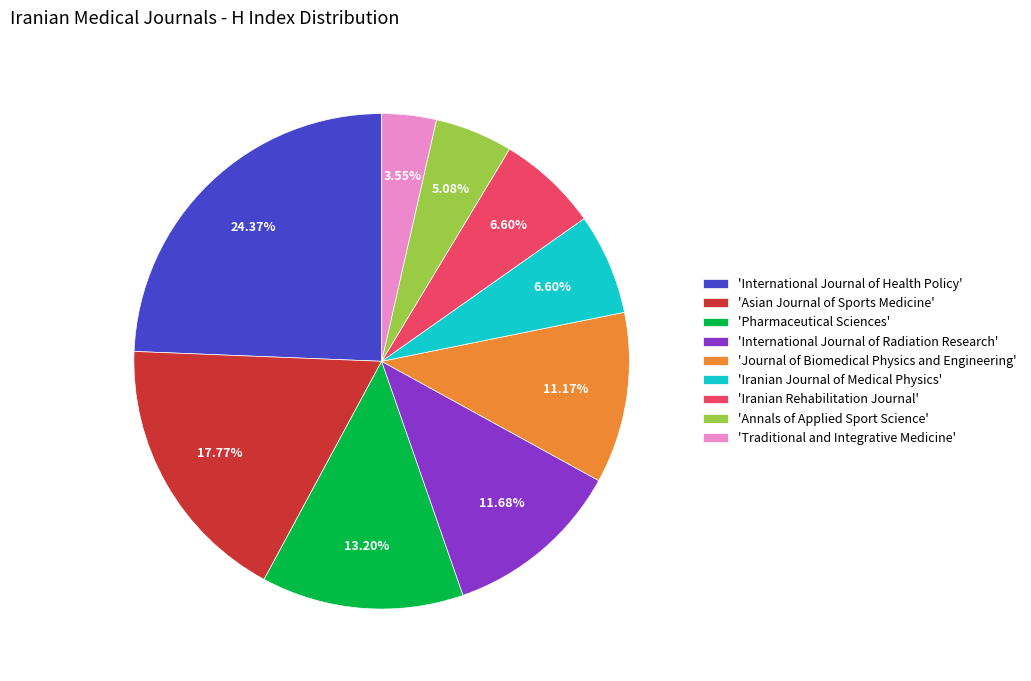

How many slices are in this pie chart?

9